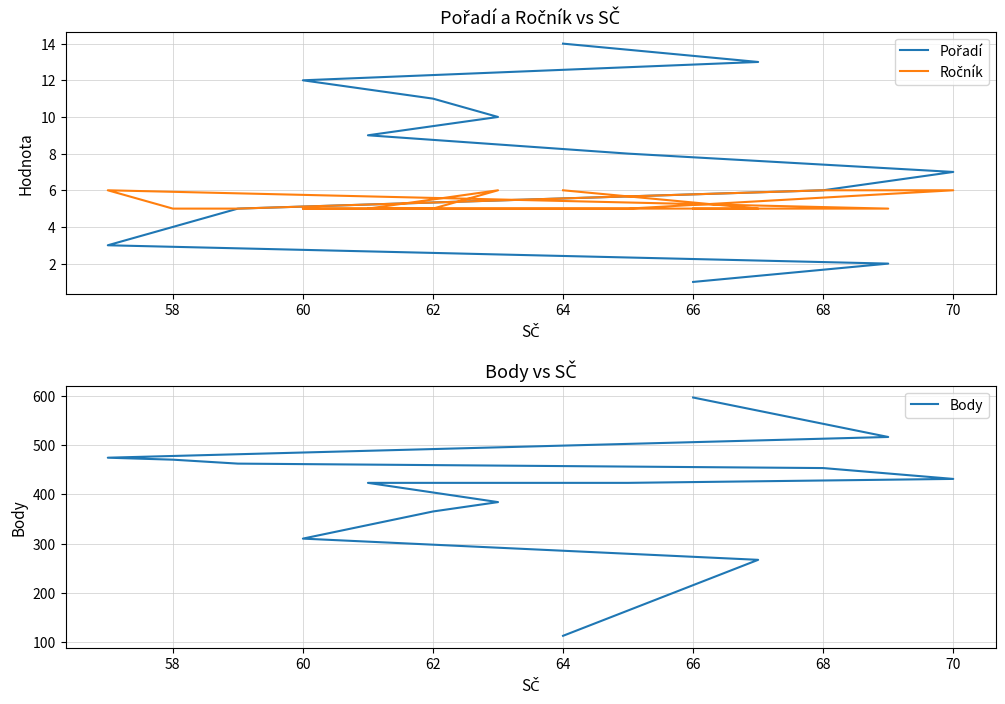

What position from the right is 58?

11